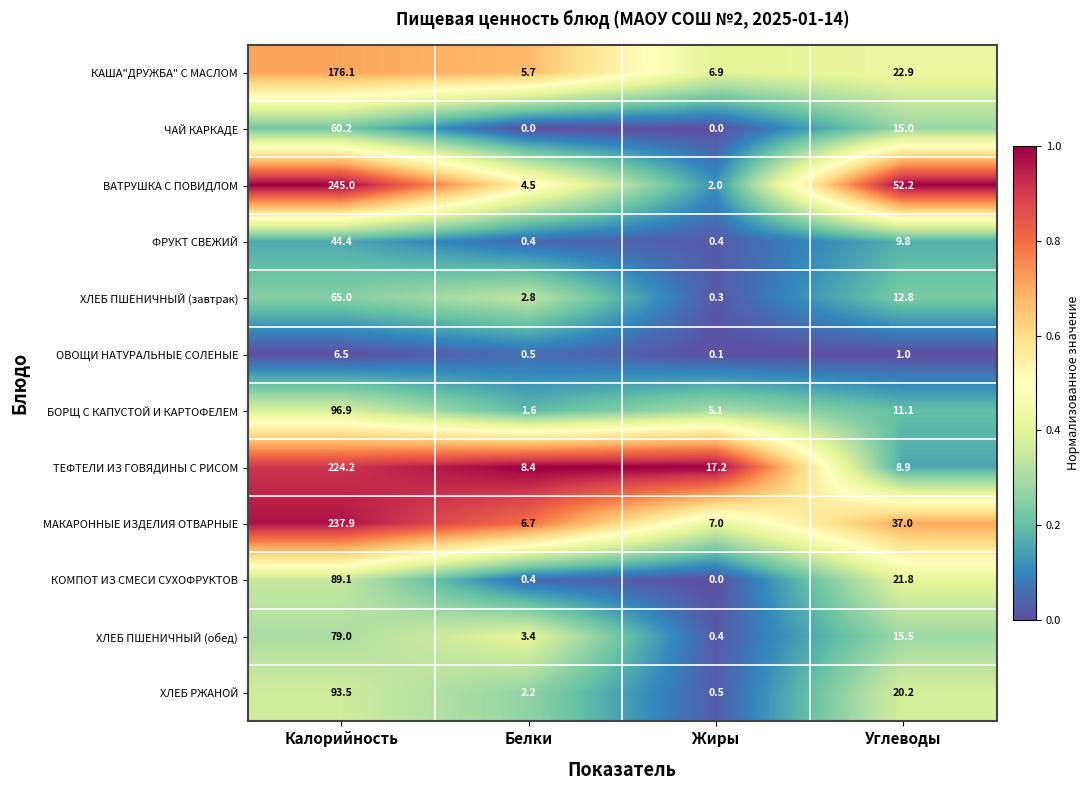

How many values in КОМПОТ ИЗ СМЕСИ СУХОФРУКТОВ are above zero?

3